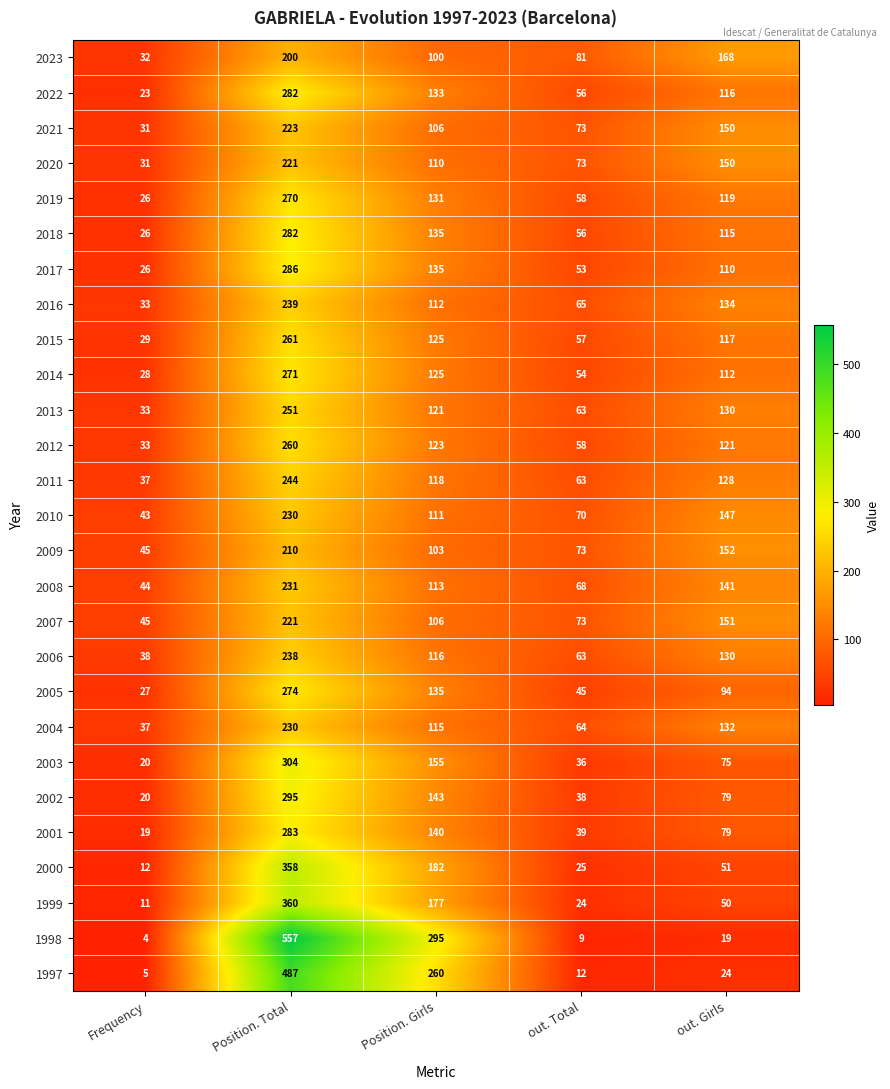

At how many categories does at least one series exceed 446?

1